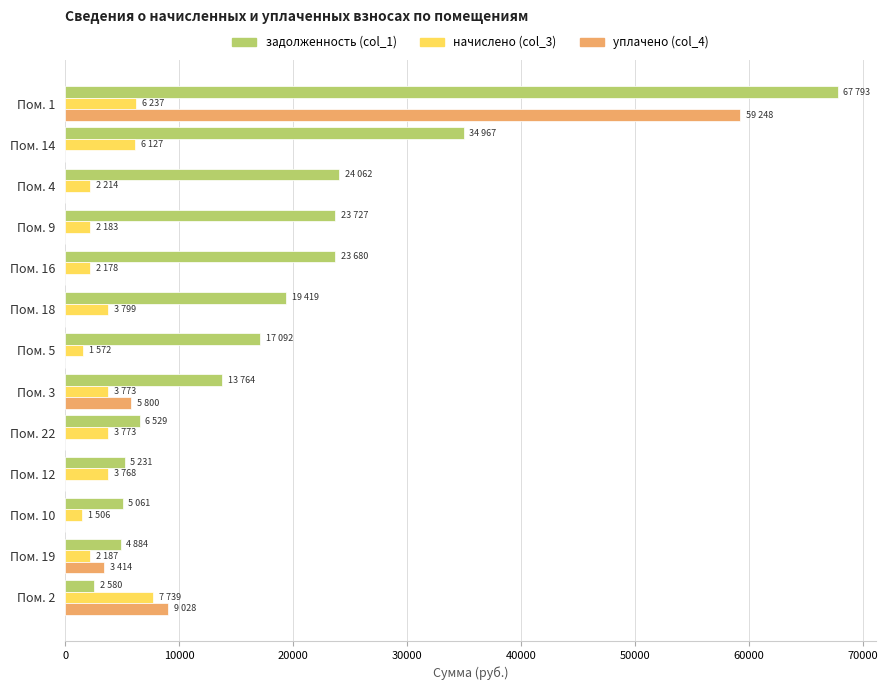

Which category has the highest value in the уплачено (col_4) series?

Пом. 1